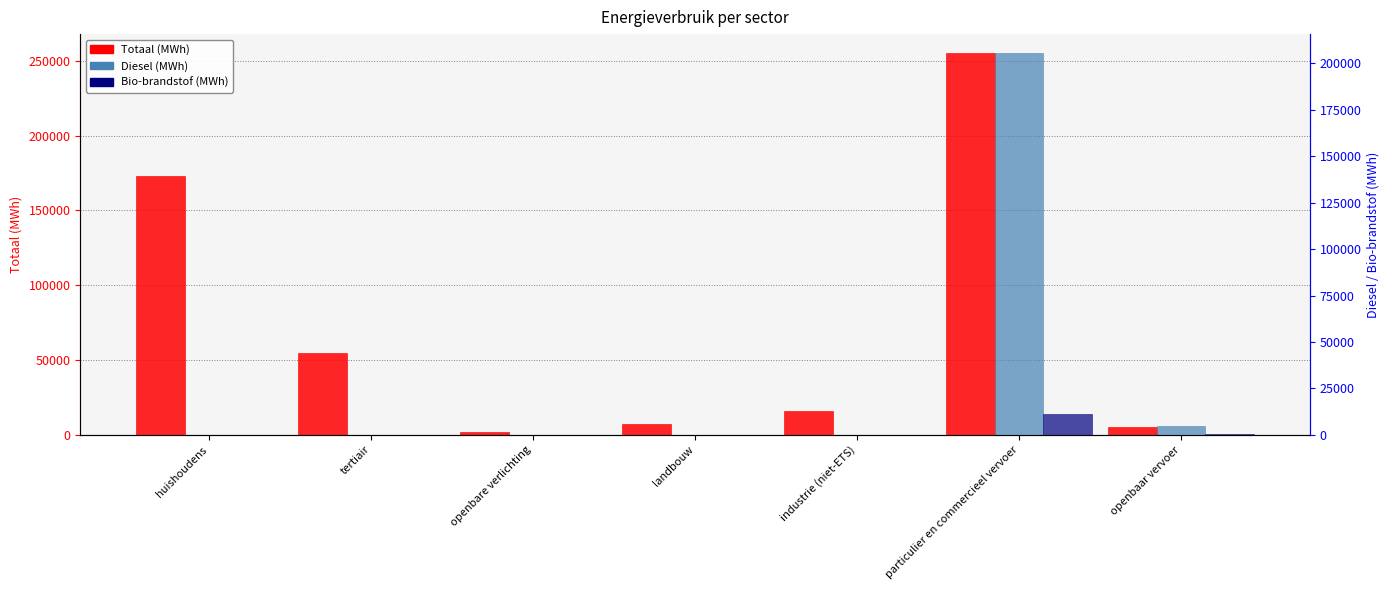

What is the label of the 1st bar from the right?

openbaar vervoer